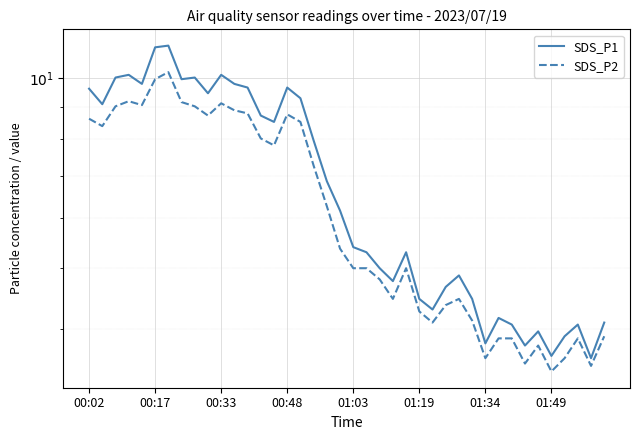

Is this an area chart (filled region under the line)?

No